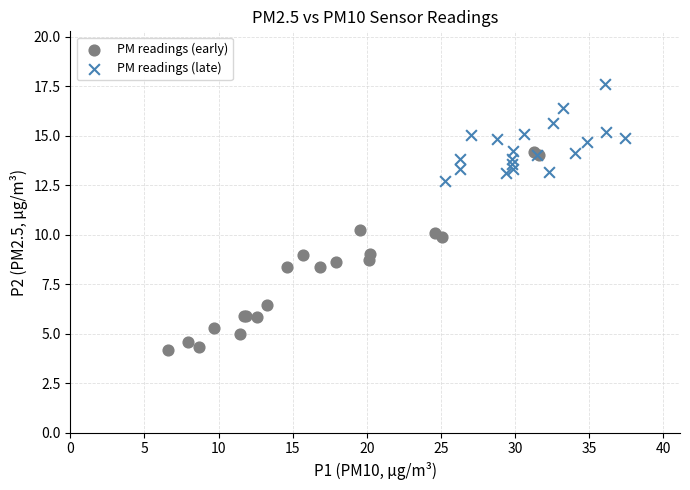

Which series has the widest spread of Y values?

PM readings (early)